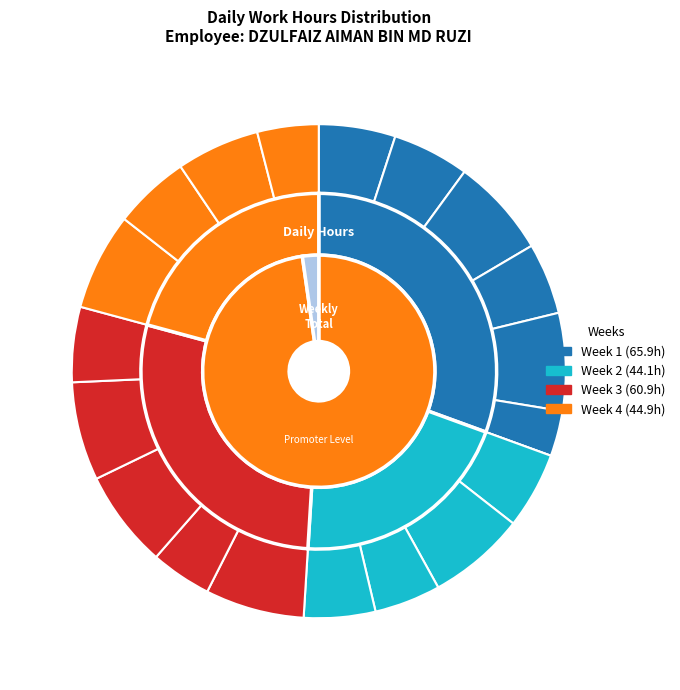

Does any single category account for the majority?

No